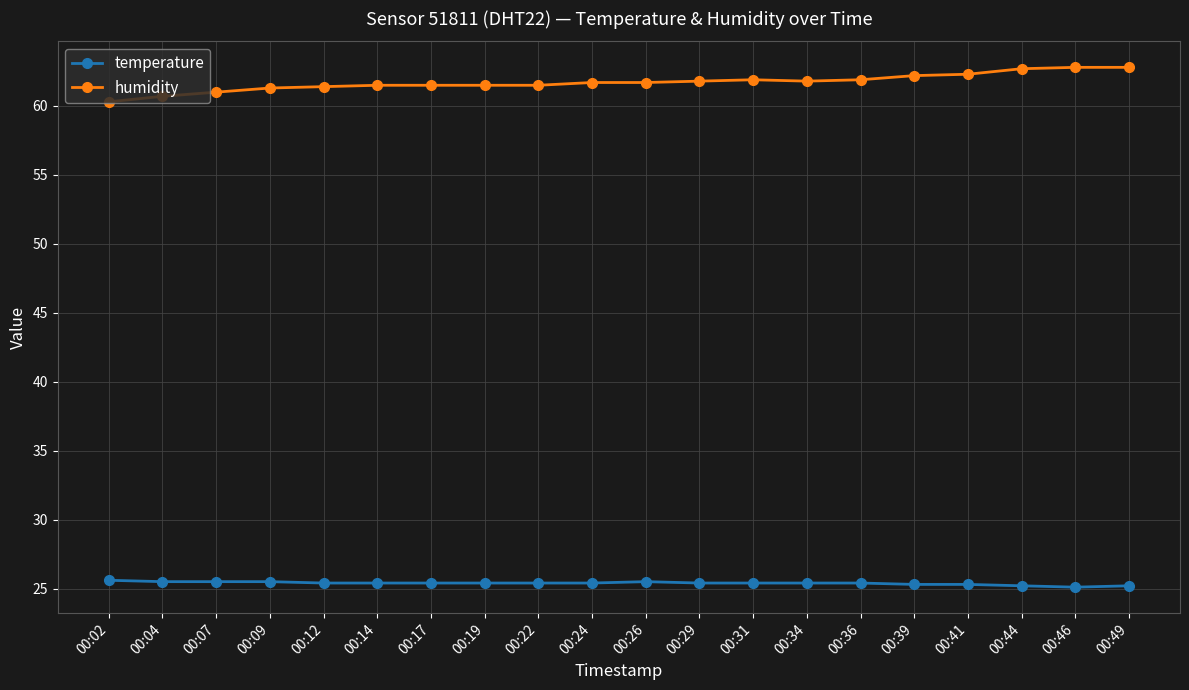

What is the value of the temperature point at the 7th from the left?

25.4